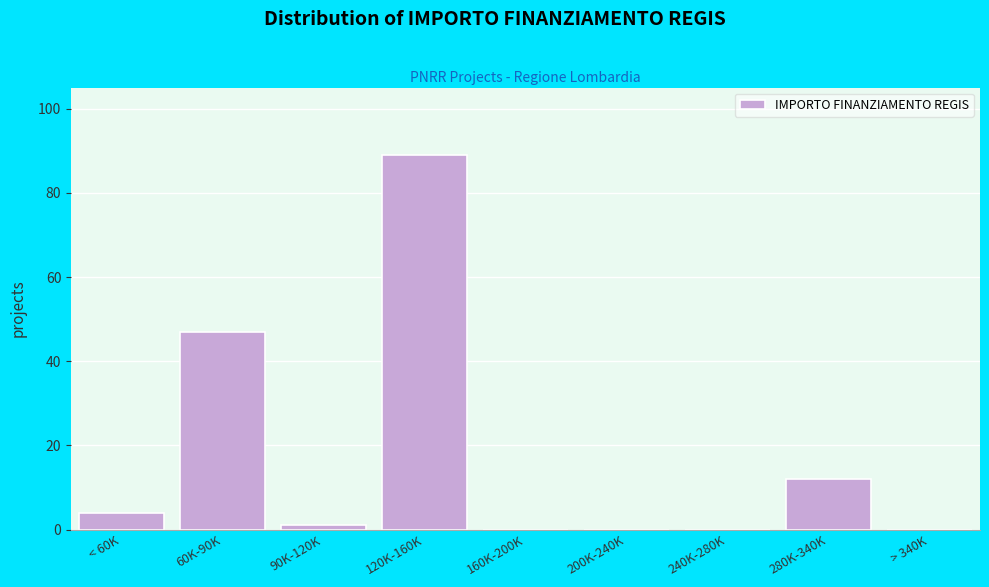

Reading left to right, extract all data points from this chart.

< 60K=4	60K-90K=47	90K-120K=1	120K-160K=89	160K-200K=0	200K-240K=0	240K-280K=0	280K-340K=12	> 340K=0